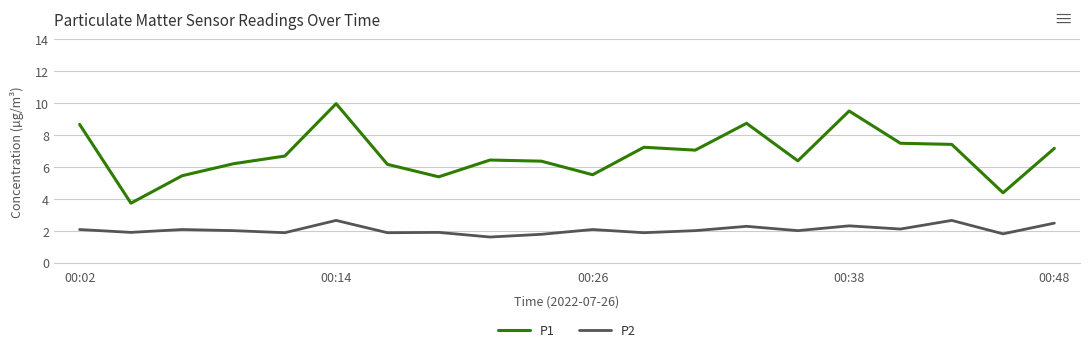

Rank the series by their maximum value, from lowest to highest.

P2, P1